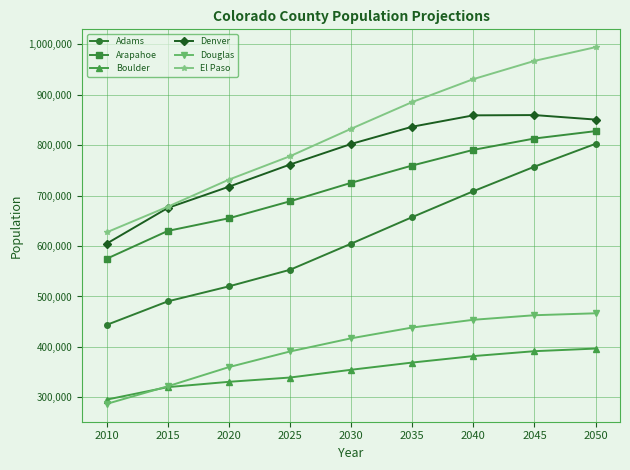

True or false: Douglas and Arapahoe cross at least once.

False